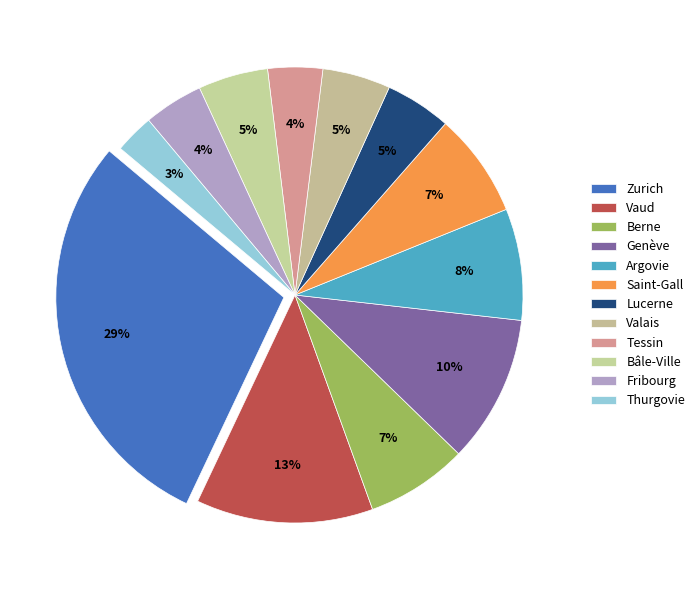

True or false: Thurgovie accounts for 10% of the total.

False